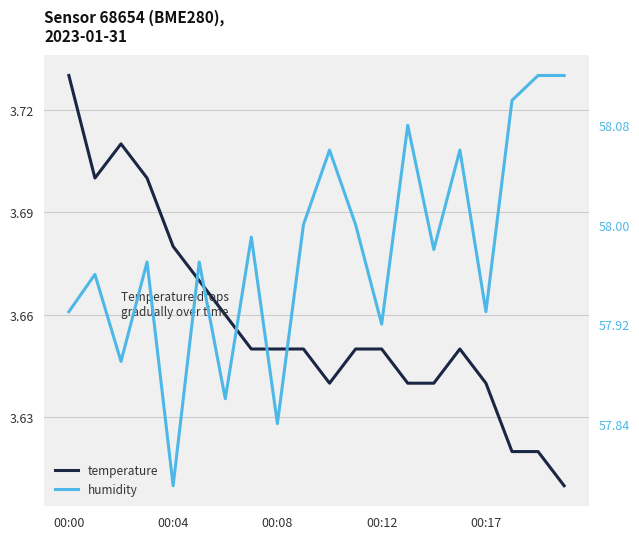

What is the lowest value of the temperature series?

3.6